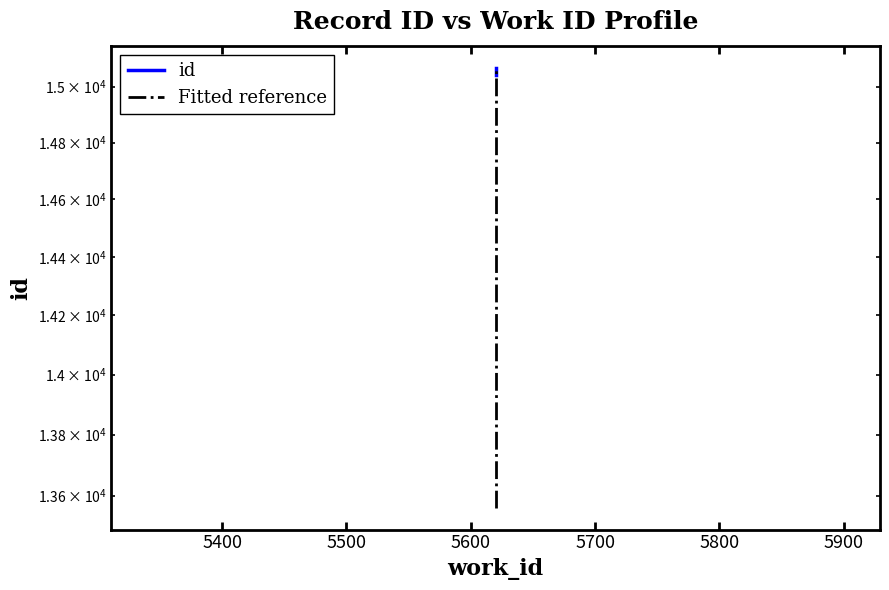

Does the chart have visible grid lines?

No